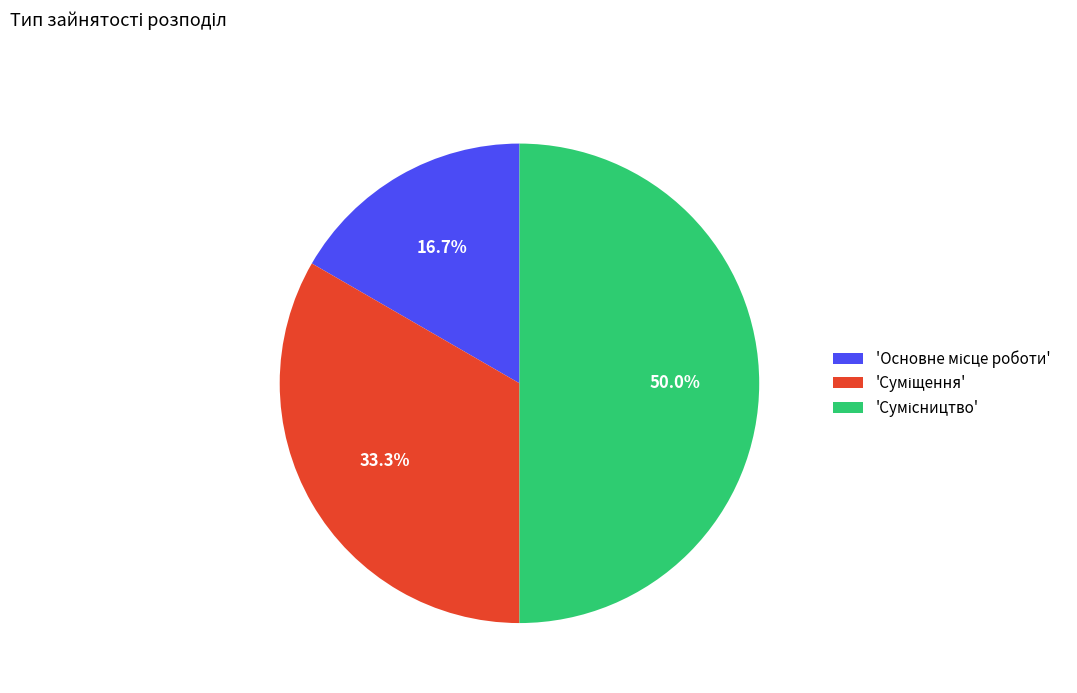

How many segments does this pie chart have?

3